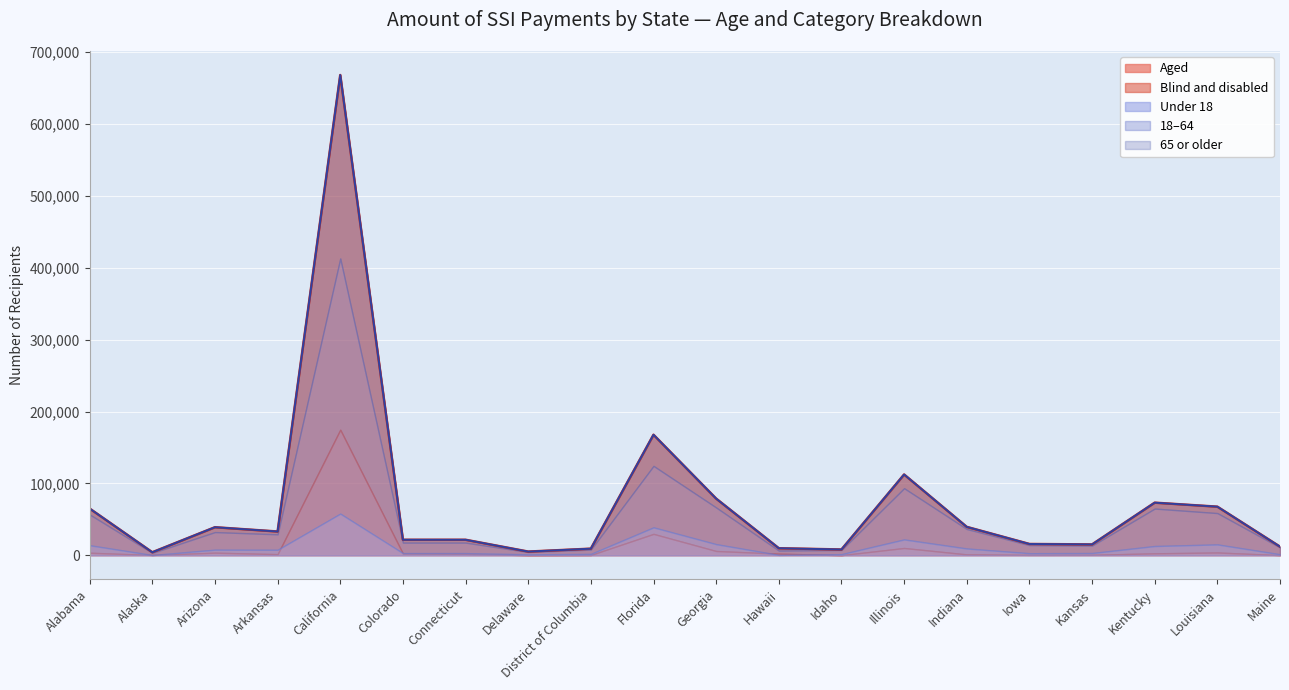

True or false: 65 or older and 18-64 cross at least once.

False